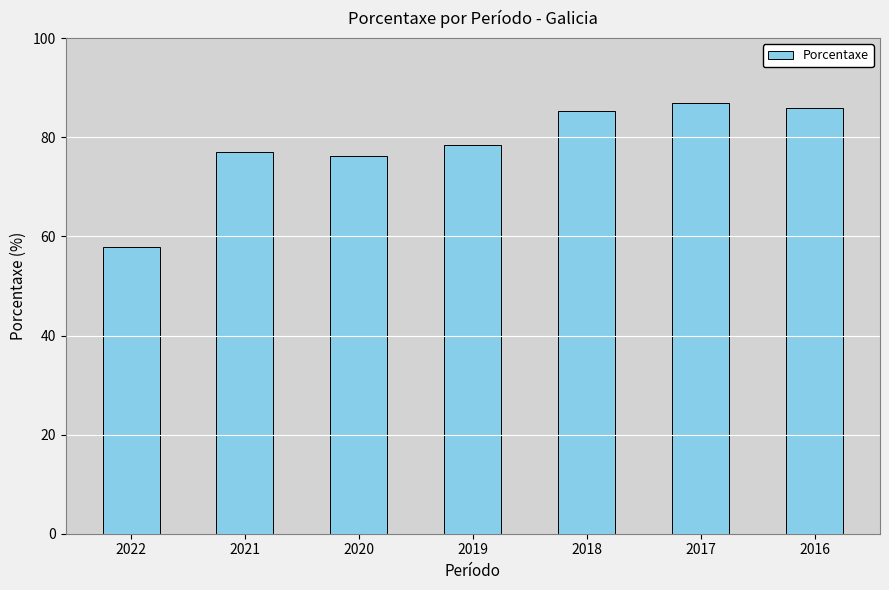

Is it true that the value at 2021 is 77.0?

True